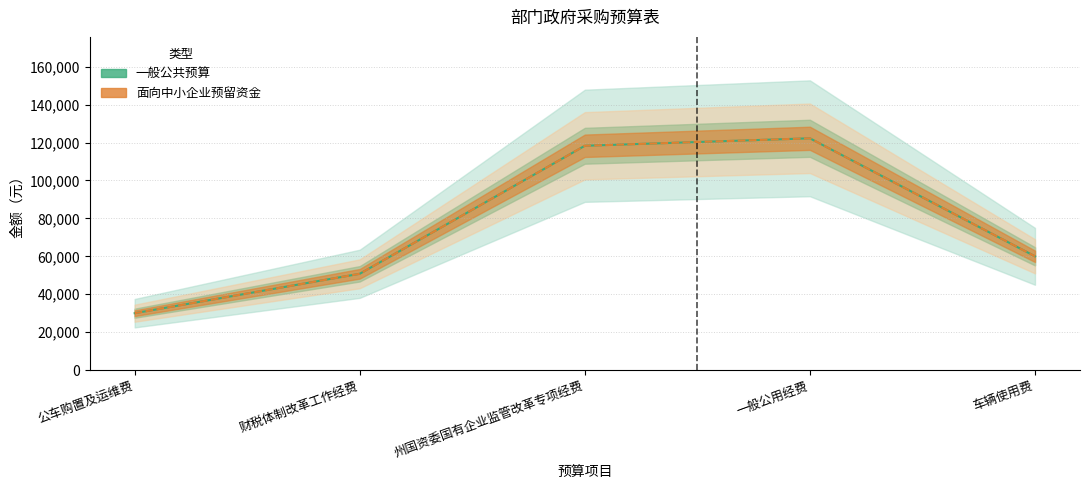

What position from the right is 州国资委国有企业监管改革专项经费?

3